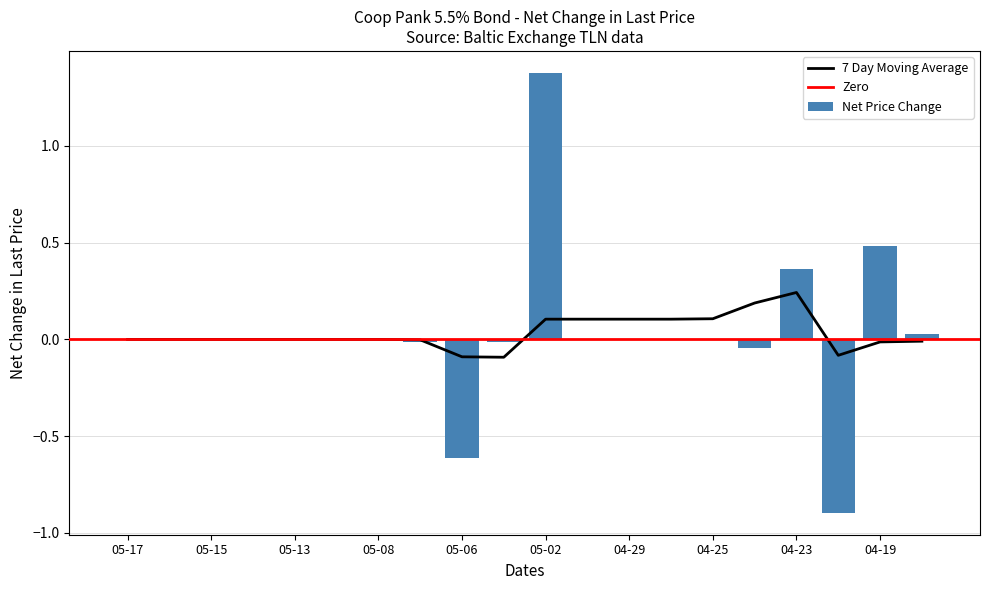

The value of Net Price Change at 05-13 is -0.9. True or false?

False